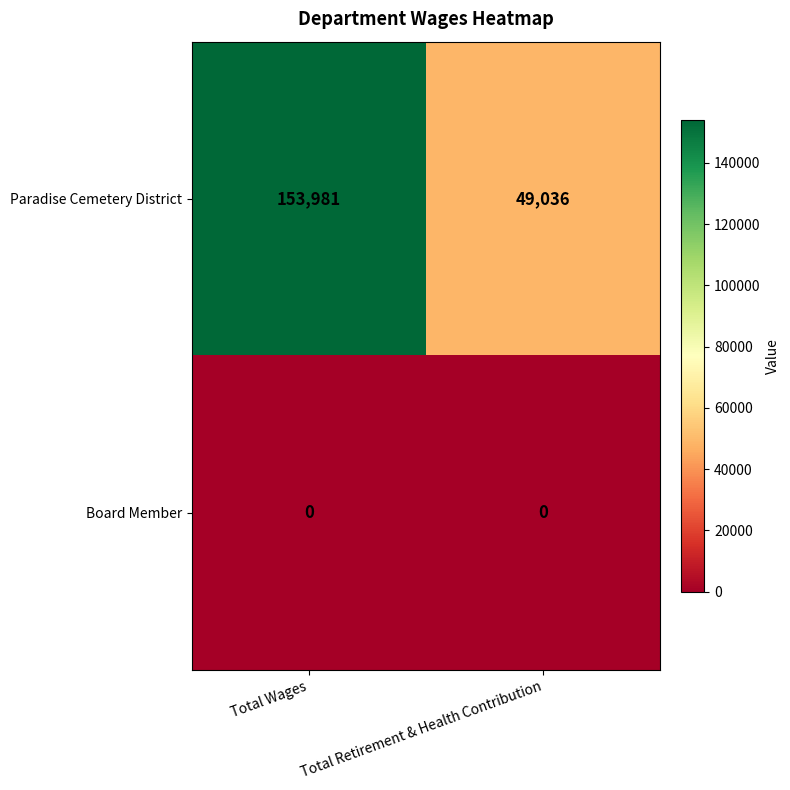

Reading left to right, transcribe all the data shown in this chart.

Paradise Cemetery District: 153981	49036
Board Member: 0	0